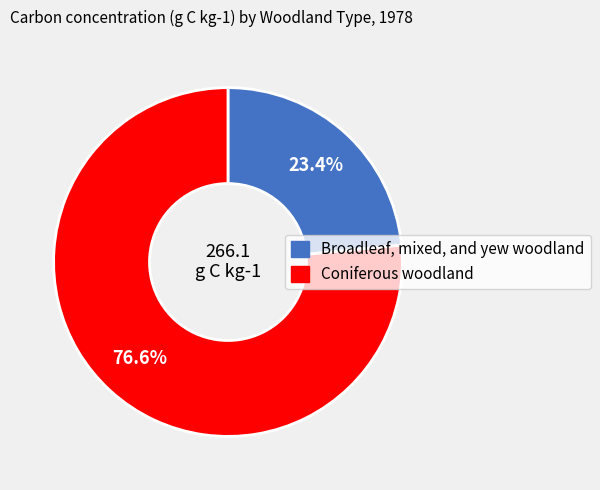

True or false: Broadleaf, mixed, and yew woodland accounts for 31% of the total.

False